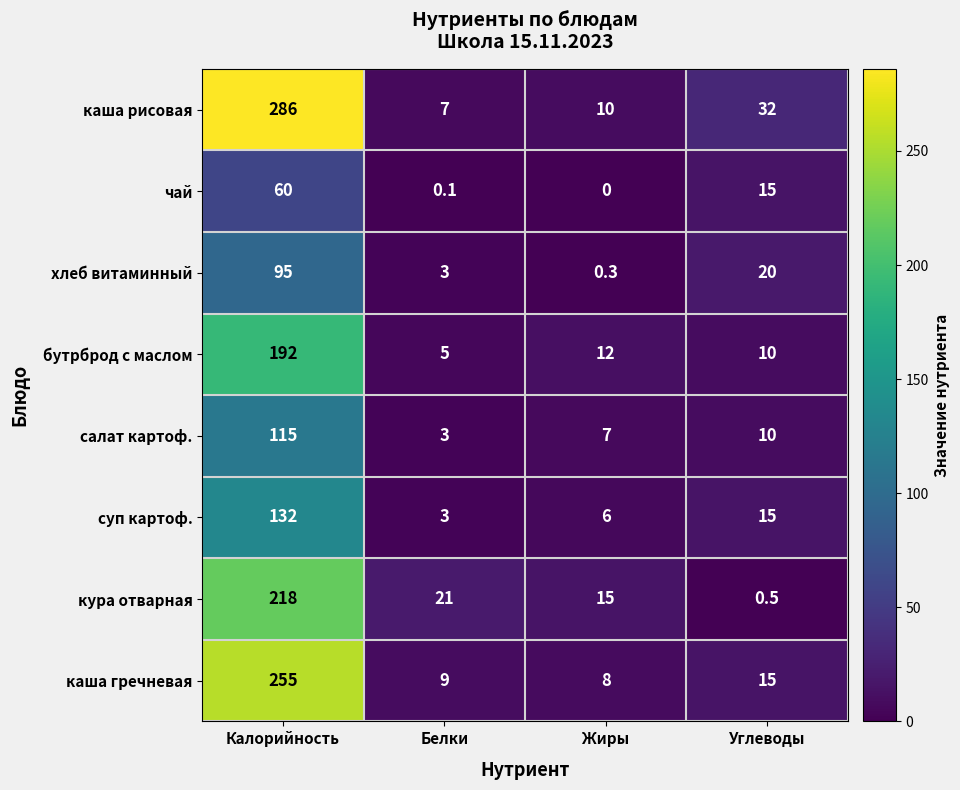

True or false: хлеб витаминный has a value of 13.2 at Углеводы.

False